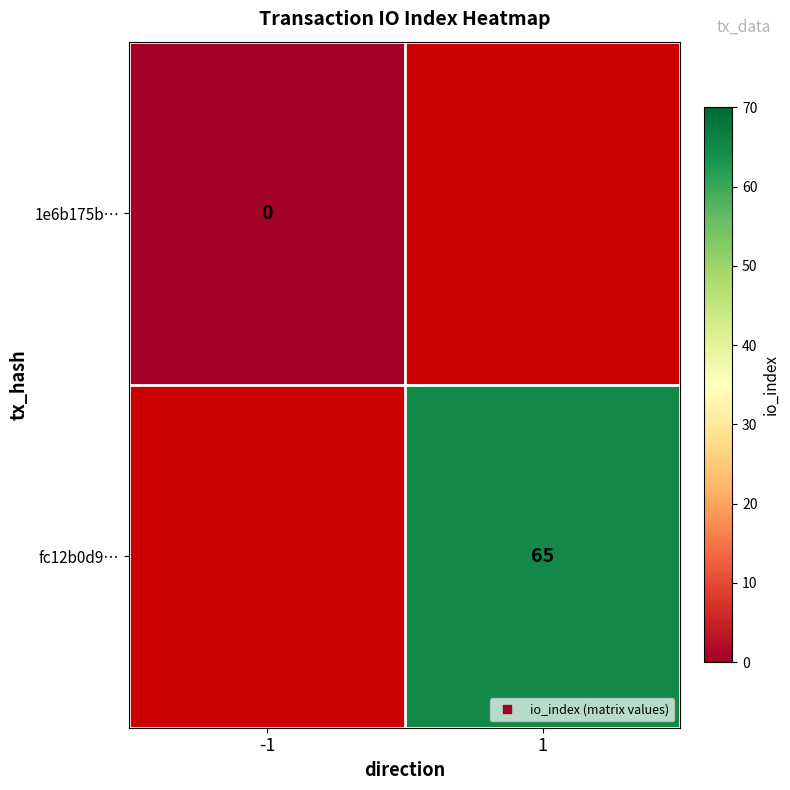

At how many categories does at least one series exceed 64?

1